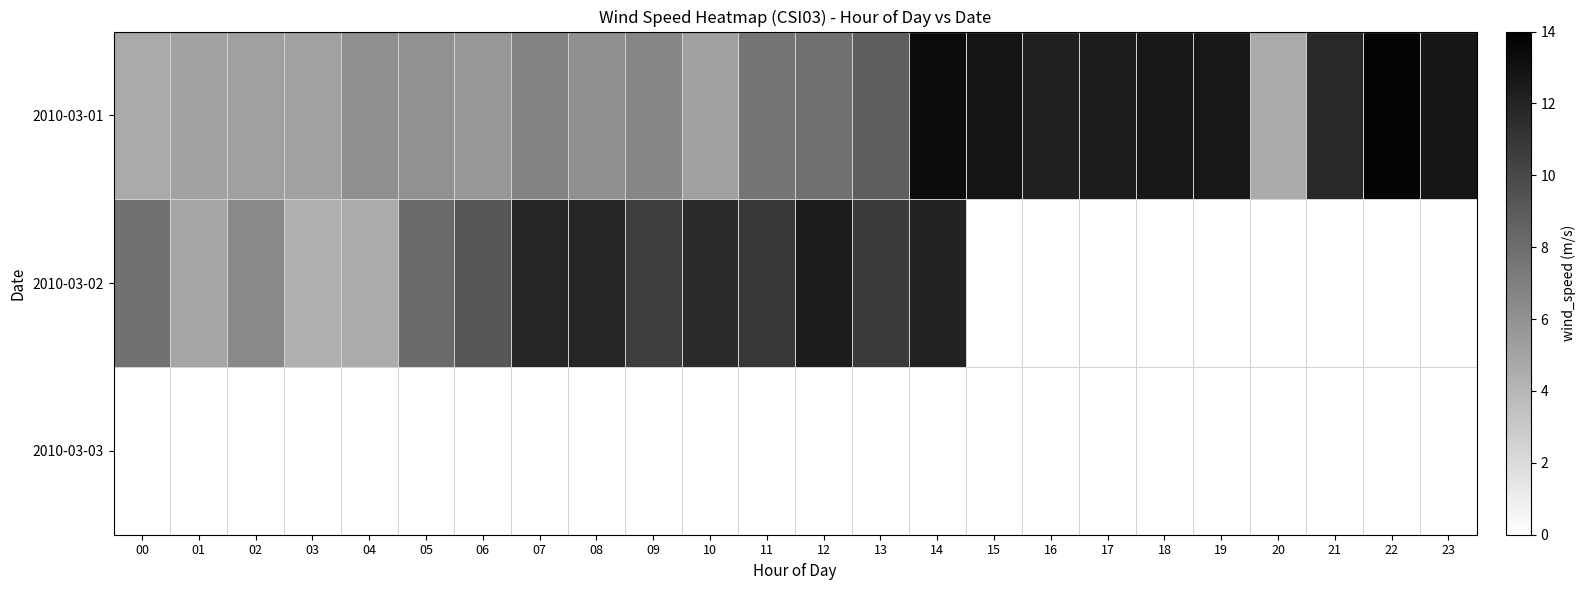

Which label corresponds to the largest value in the chart?

22